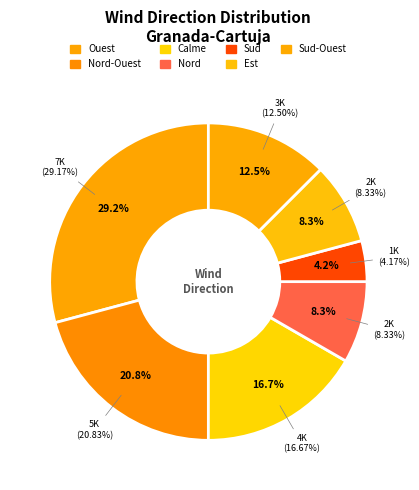

Does Nord-Ouest represent more than half of the total?

No